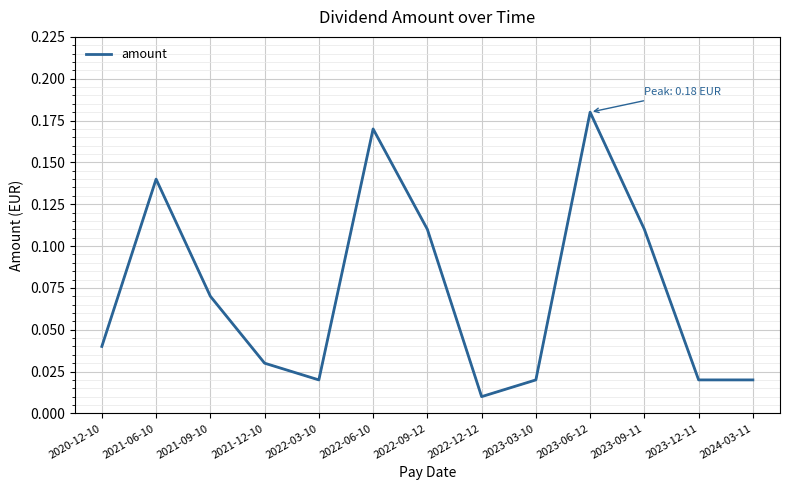

At which category does the chart reach its minimum across all series?

2022-12-12